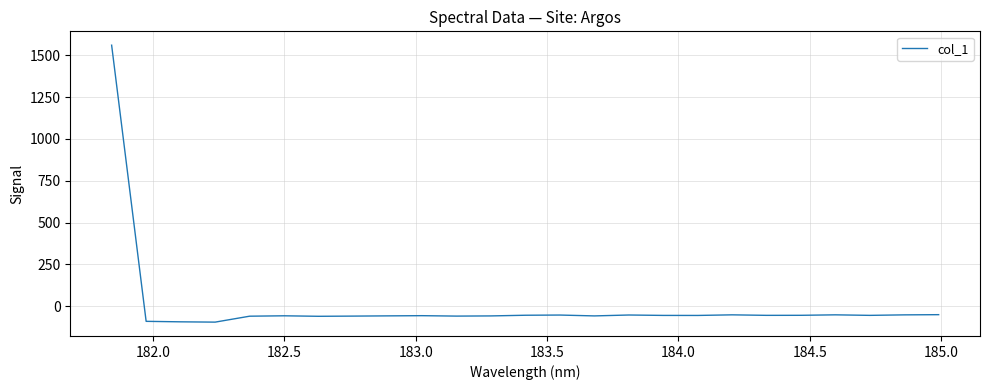

What is the smallest value displayed?

-96.2